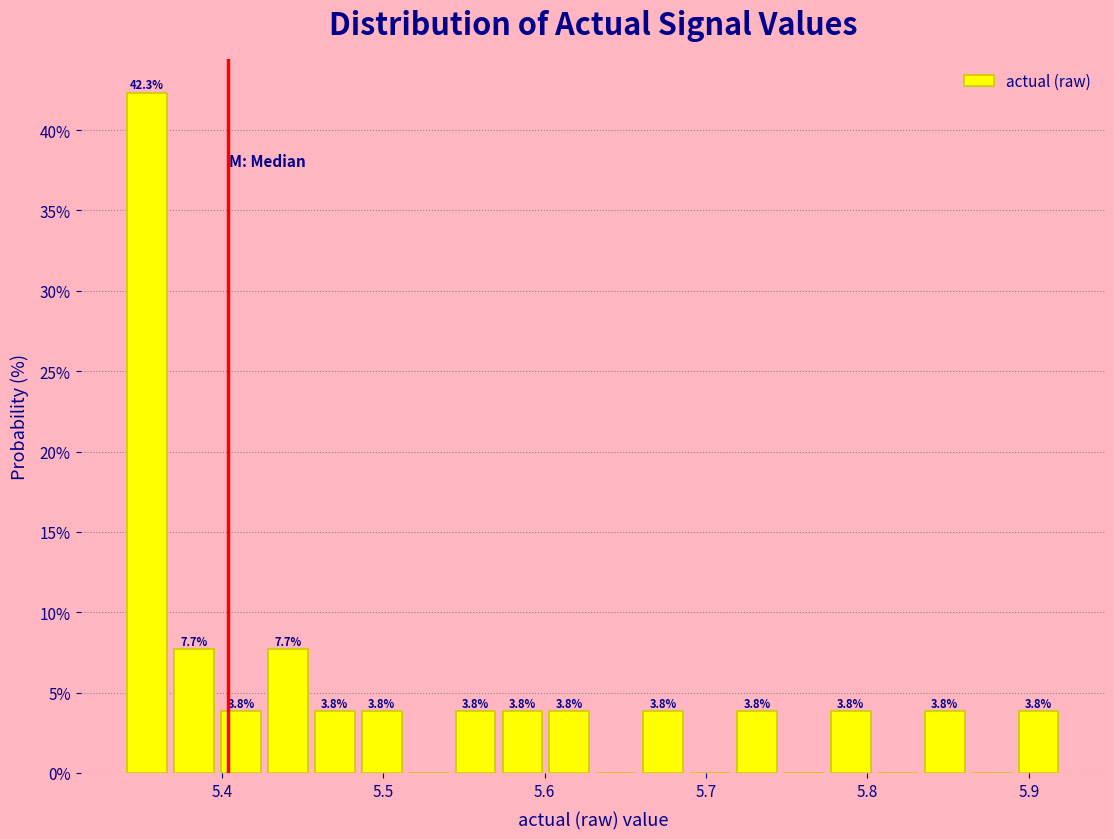

Read against the x-axis, roughly where is the centre of the tallest bar?

5.35